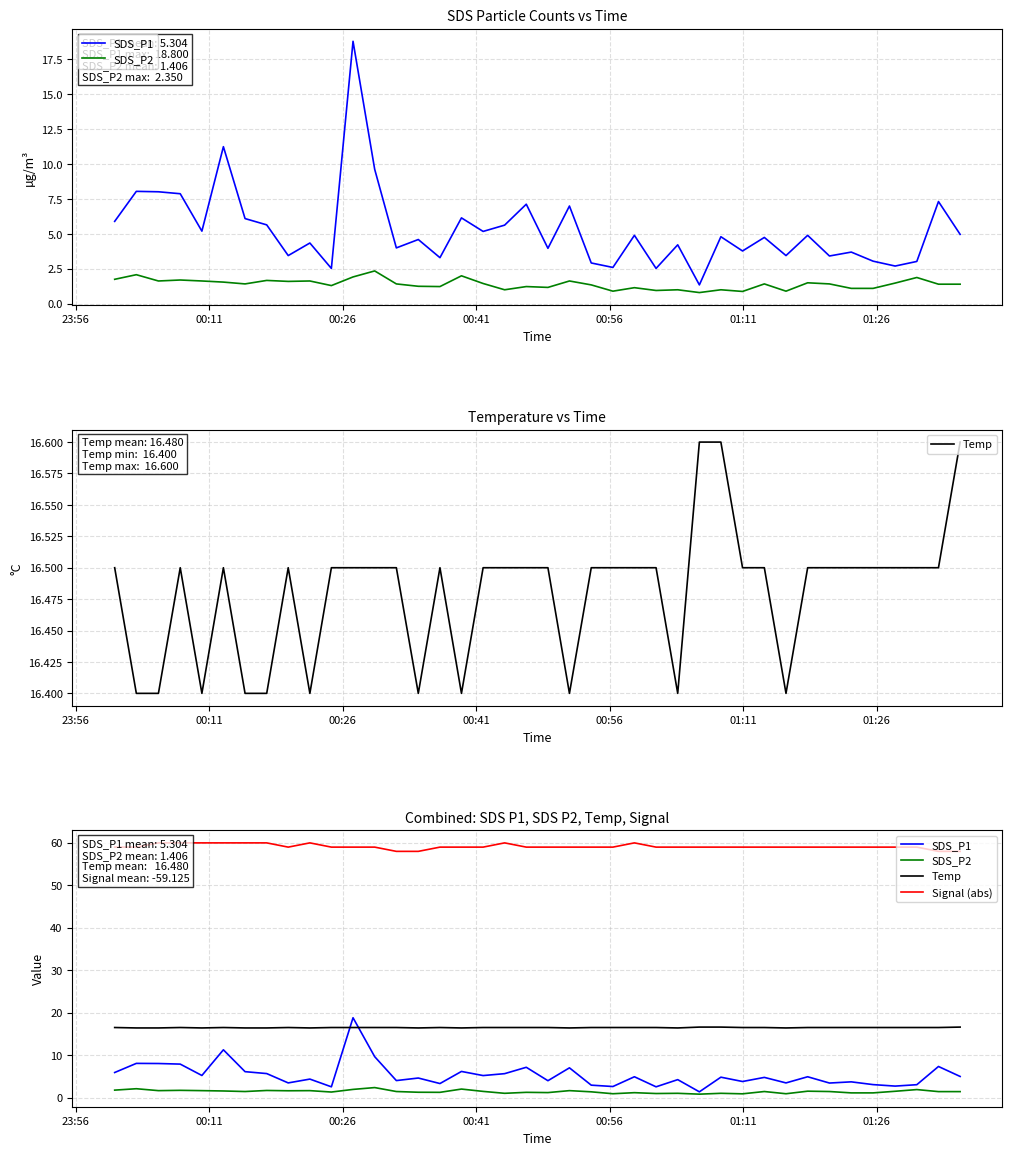

Reading left to right, what are all the values shown in this chart?

SDS_P1: 5.9	8.1	8.0	7.9	5.2	11.2	6.1	5.7	3.5	4.3	2.5	18.8	9.6	4.0	4.6	3.3	6.2	5.2	5.6	7.1	4.0	7.0	2.9	2.6	4.9	2.5	4.2	1.4	4.8	3.8	4.8	3.5	4.9	3.4	3.7	3.0	2.7	3.0	7.3	5.0
SDS_P2: 1.8	2.1	1.6	1.7	1.6	1.6	1.4	1.7	1.6	1.6	1.3	1.9	2.4	1.4	1.2	1.2	2.0	1.4	1.0	1.2	1.2	1.6	1.4	0.9	1.1	0.9	1.0	0.8	1.0	0.9	1.4	0.9	1.5	1.4	1.1	1.1	1.5	1.9	1.4	1.4
Temp: 16.5	16.4	16.4	16.5	16.4	16.5	16.4	16.4	16.5	16.4	16.5	16.5	16.5	16.5	16.4	16.5	16.4	16.5	16.5	16.5	16.5	16.4	16.5	16.5	16.5	16.5	16.4	16.6	16.6	16.5	16.5	16.4	16.5	16.5	16.5	16.5	16.5	16.5	16.5	16.6
Signal (abs): 59.0	59.0	60.0	60.0	60.0	60.0	60.0	60.0	59.0	60.0	59.0	59.0	59.0	58.0	58.0	59.0	59.0	59.0	60.0	59.0	59.0	59.0	59.0	59.0	60.0	59.0	59.0	59.0	59.0	59.0	59.0	59.0	59.0	59.0	59.0	59.0	59.0	59.0	58.0	58.0